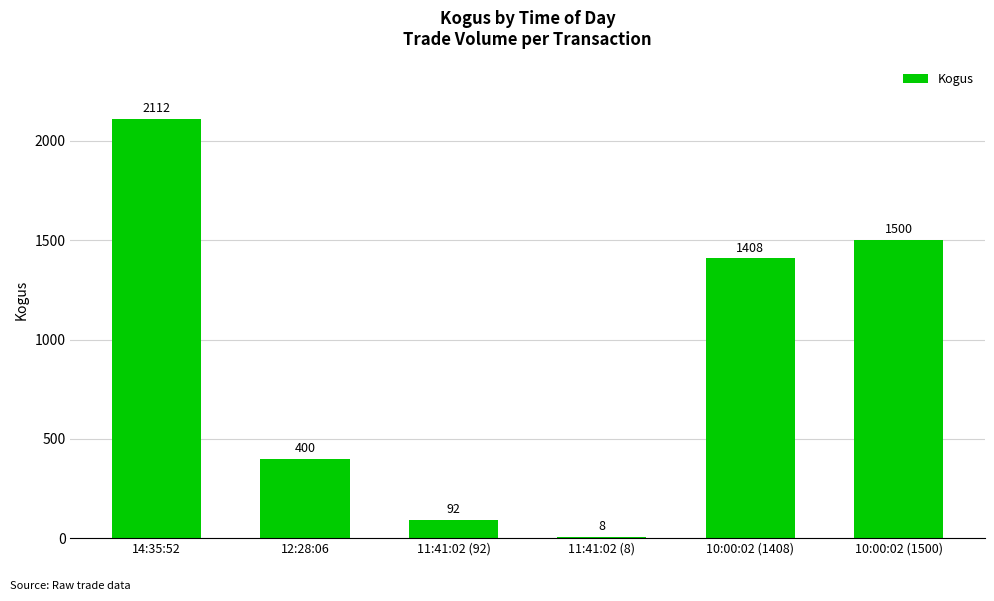

How many distinct data groups are displayed?

1